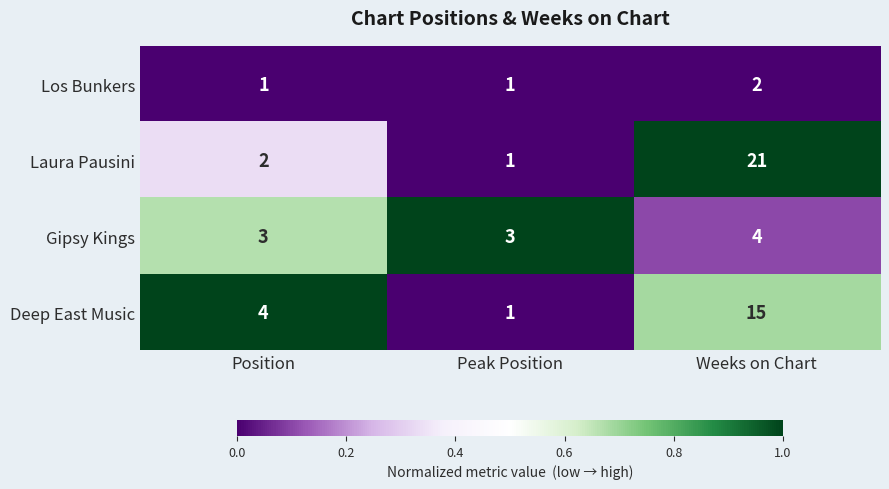

Is it true that Laura Pausini equals 2 at Peak Position?

False